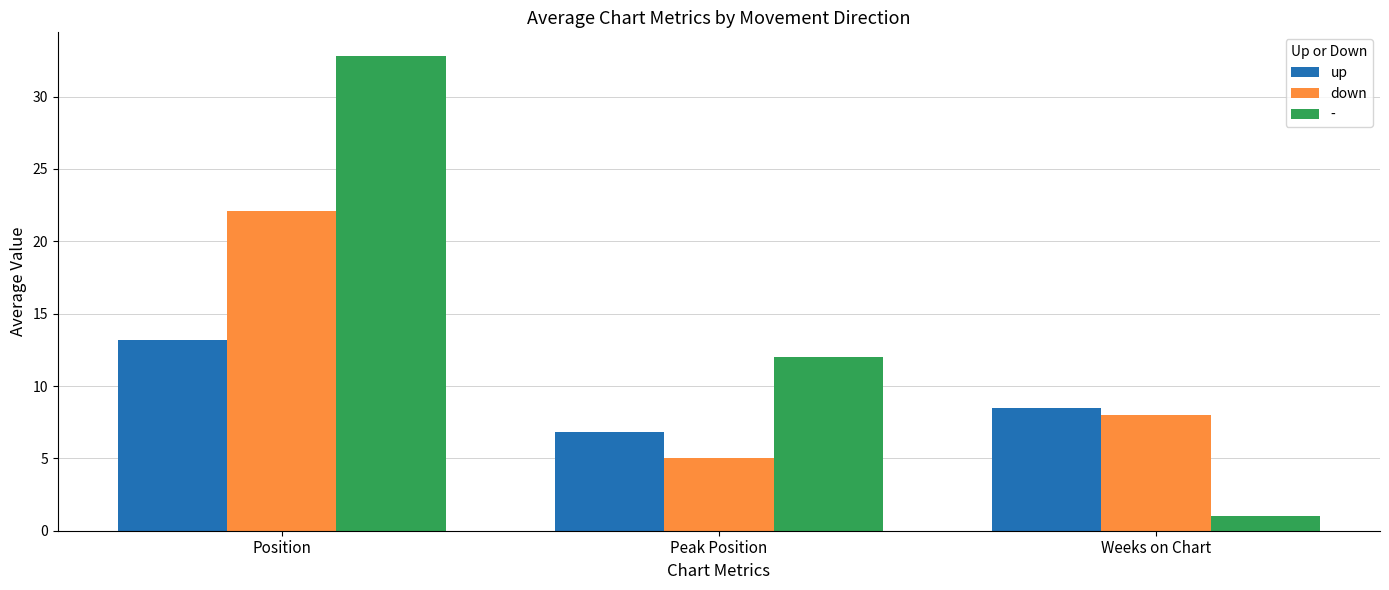

Is it true that down equals 22.1 at Position?

True